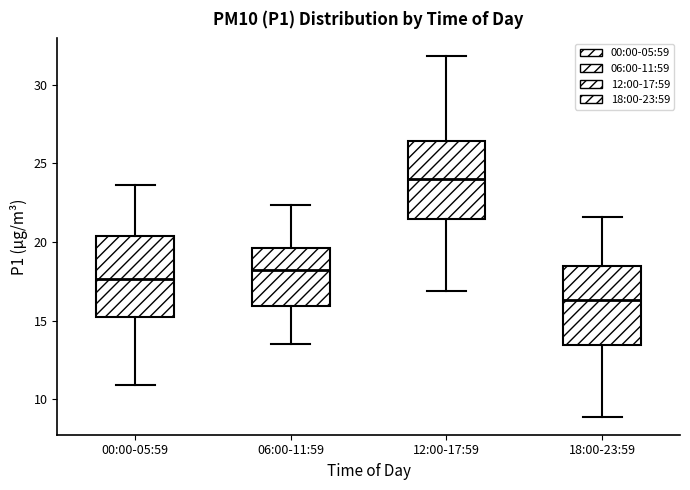

Where is the upper edge of the box for 00:00-05:59 on the y-axis? The values are not printed on the chart, so give them approximately, as read against the axis.

20.5